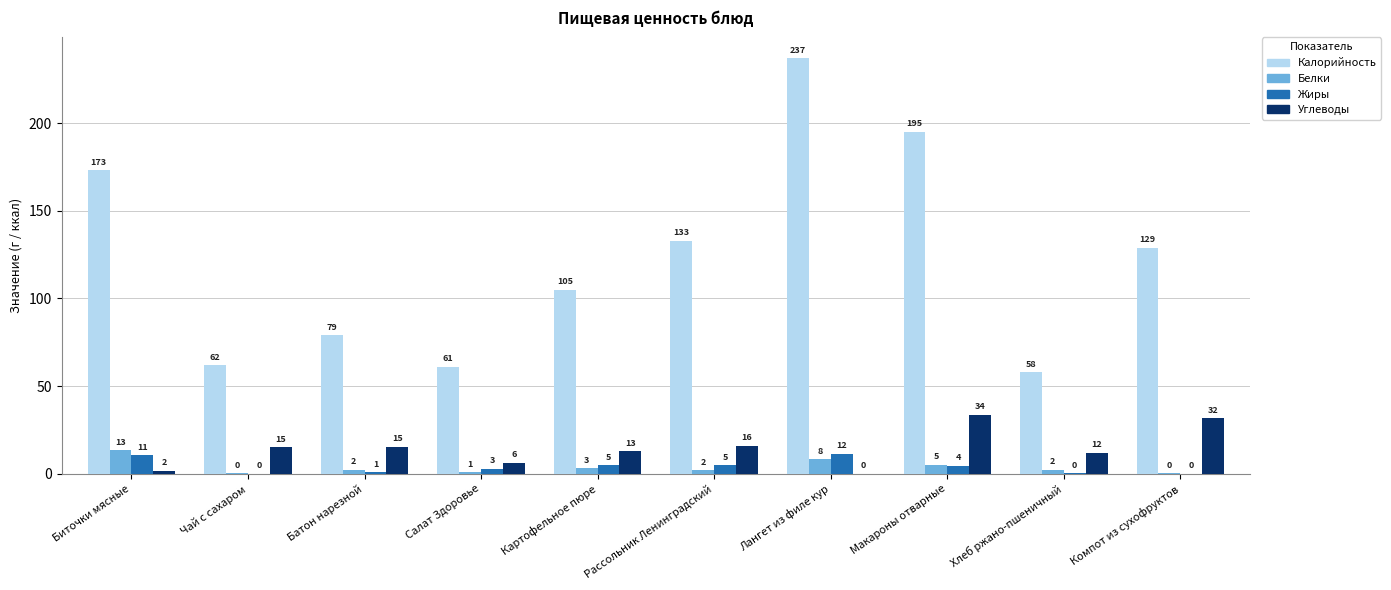

True or false: Углеводы has a value of 7.3 at Рассольник Ленинградский.

False